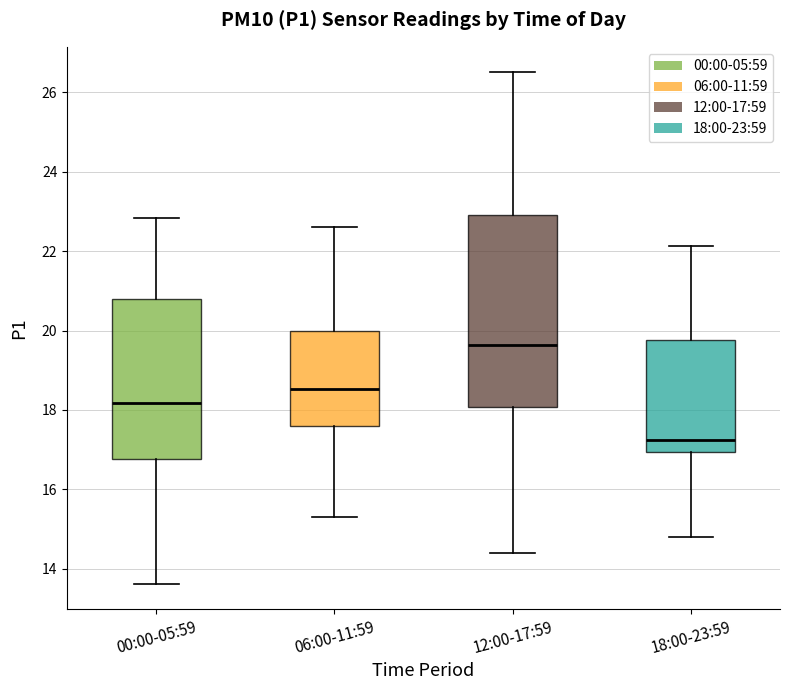

Which box is the tallest, from its lower edge to its upper edge?

12:00-17:59